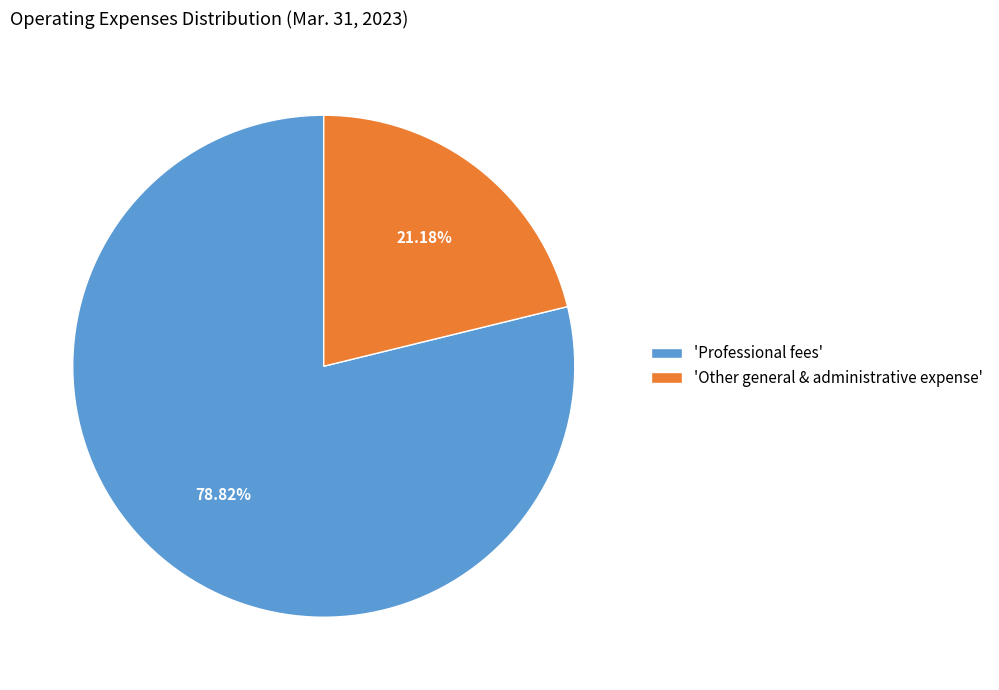

Approximately how many times larger is the value at 'Professional fees' compared to 'Other general & administrative expense'?

3.7